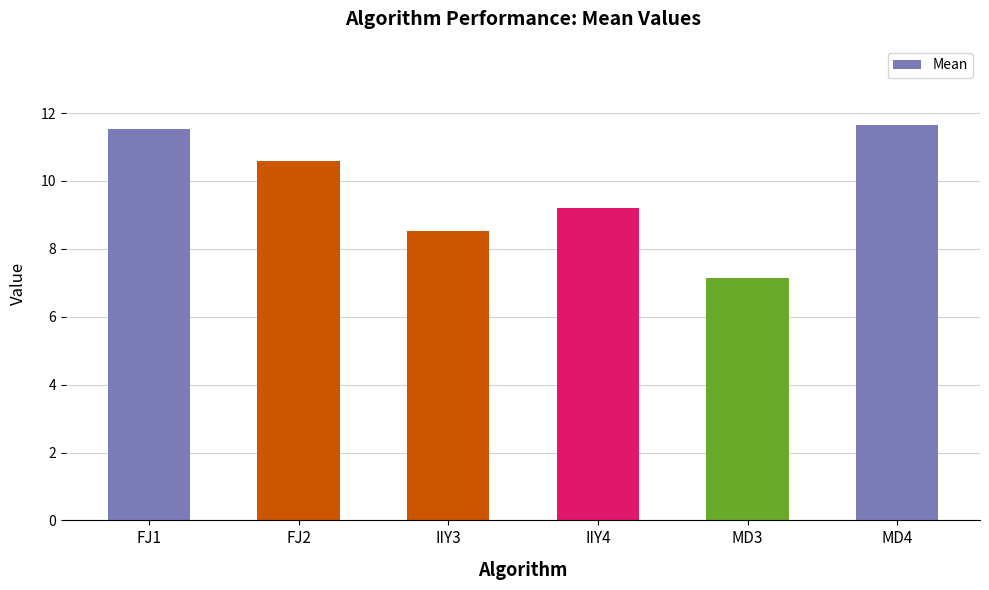

What is the difference between the second highest and minimum values?

4.4